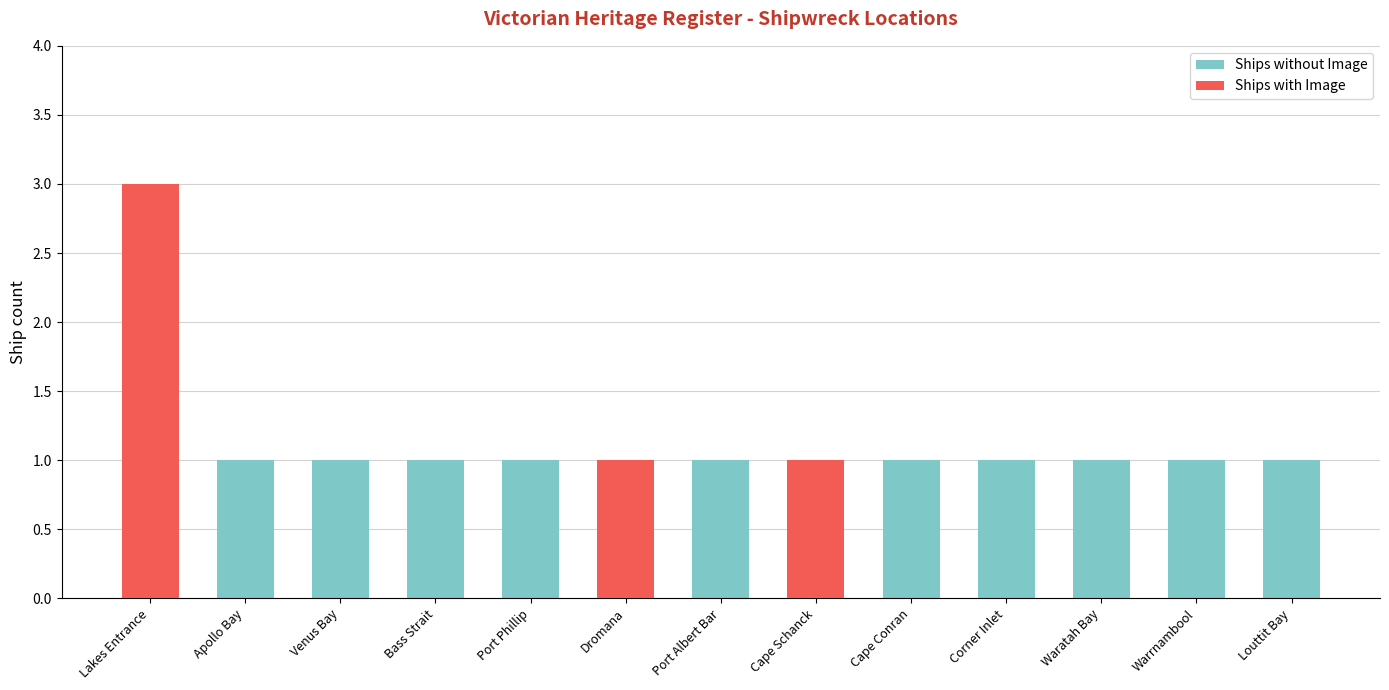

What position from the right is Port Albert Bar?

7